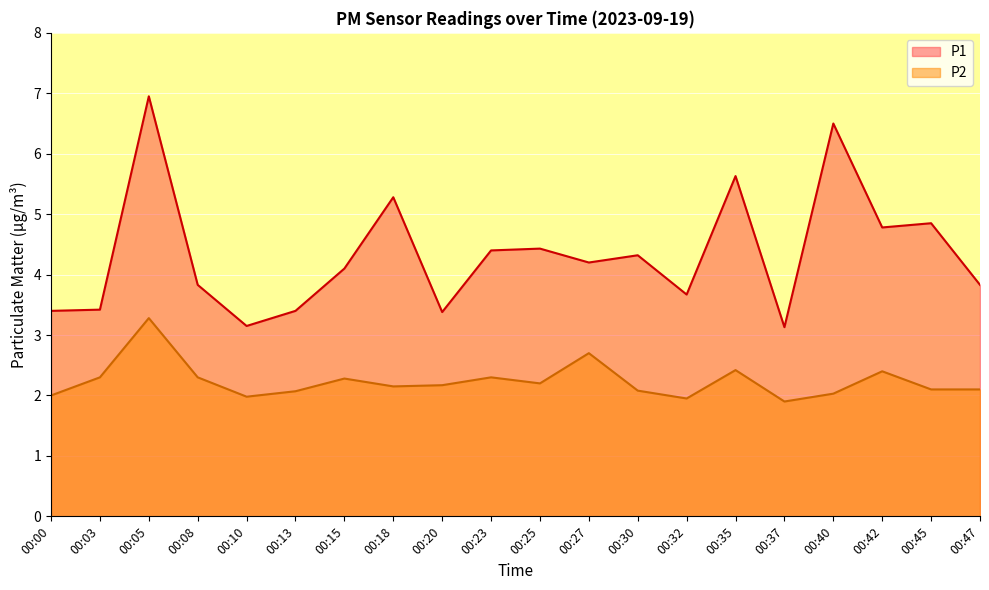

True or false: P1 and P2 intersect in this chart.

False